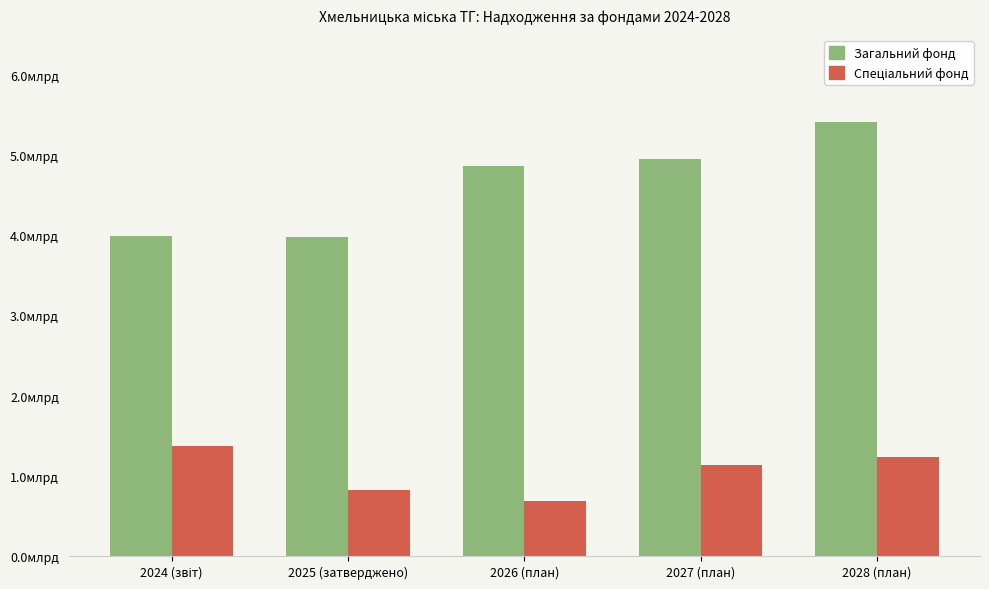

At how many categories does at least one series exceed 1142804447?

5